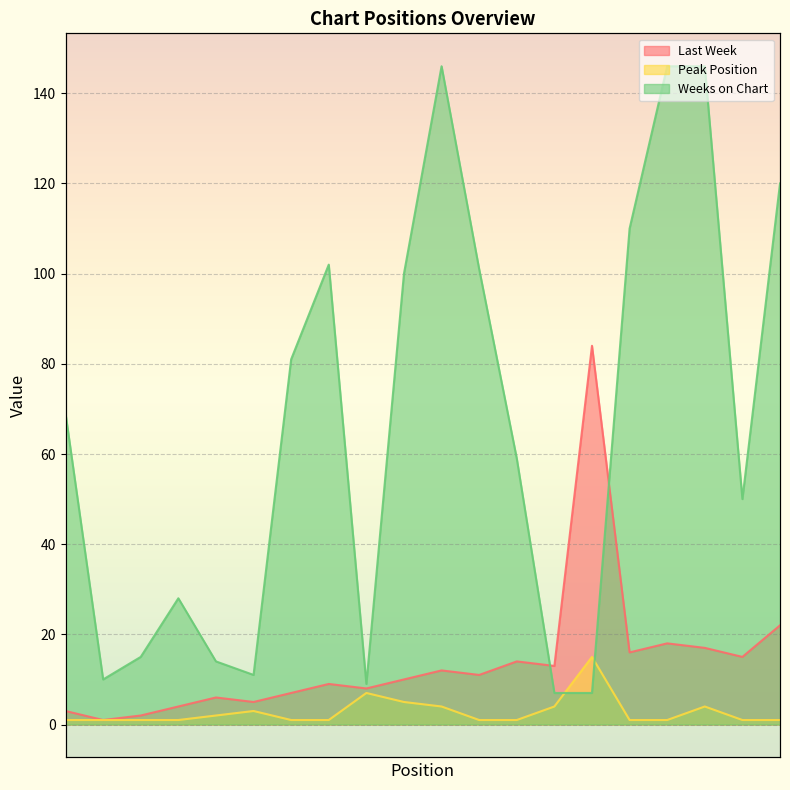

Is the value of Weeks on Chart at 12 greater than the value of Peak Position at 9?

Yes